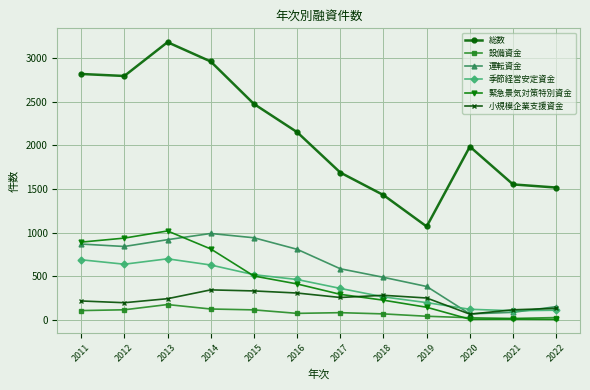

What is the total value across all series at 2015?

4877